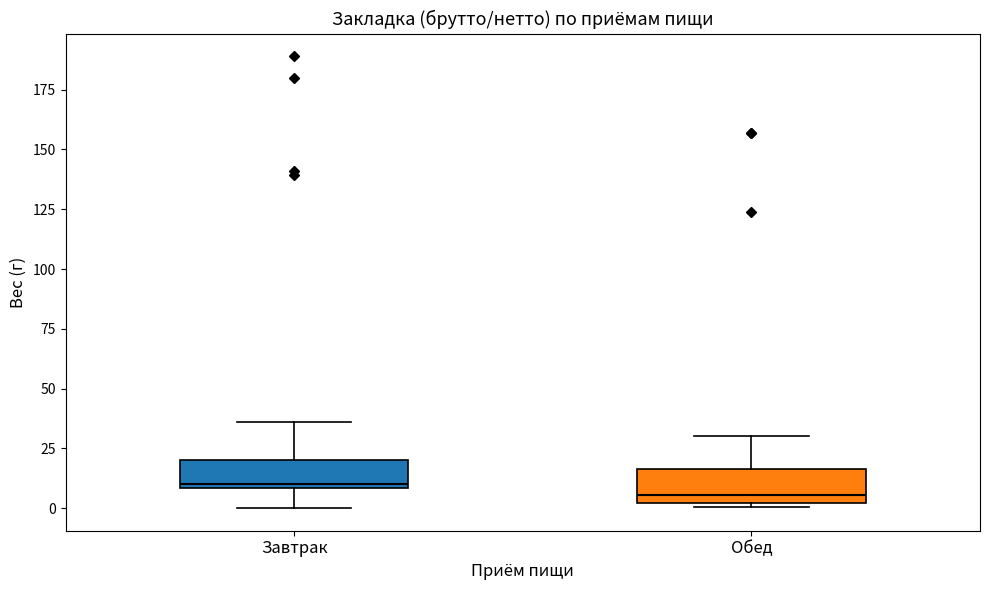

Where does the upper whisker of the box for Завтрак end on the y-axis? The values are not printed on the chart, so give them approximately, as read against the axis.

35